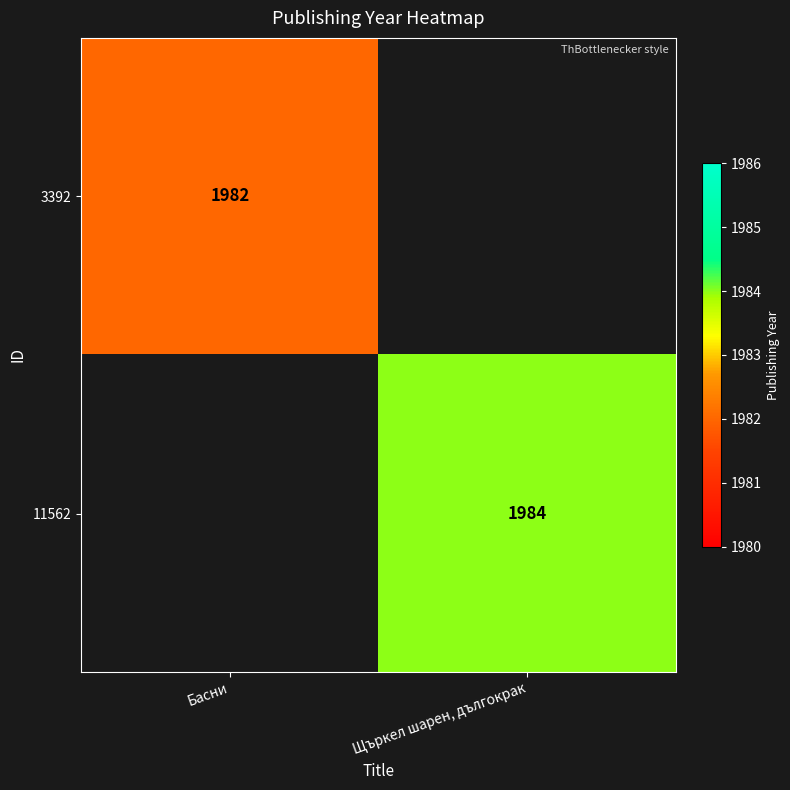

Is it true that 11562 equals 3454 at Щъркел шарен, дългокрак?

False